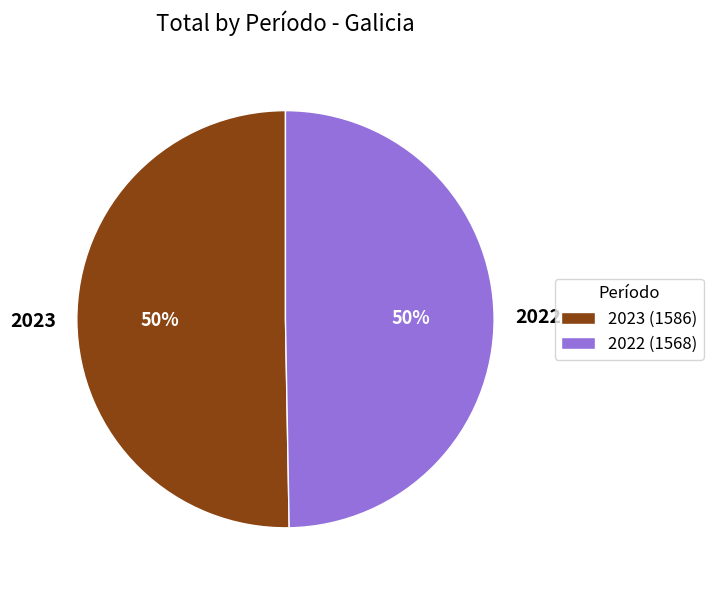

To the nearest percent, what percentage of the pie is 2022?

50%